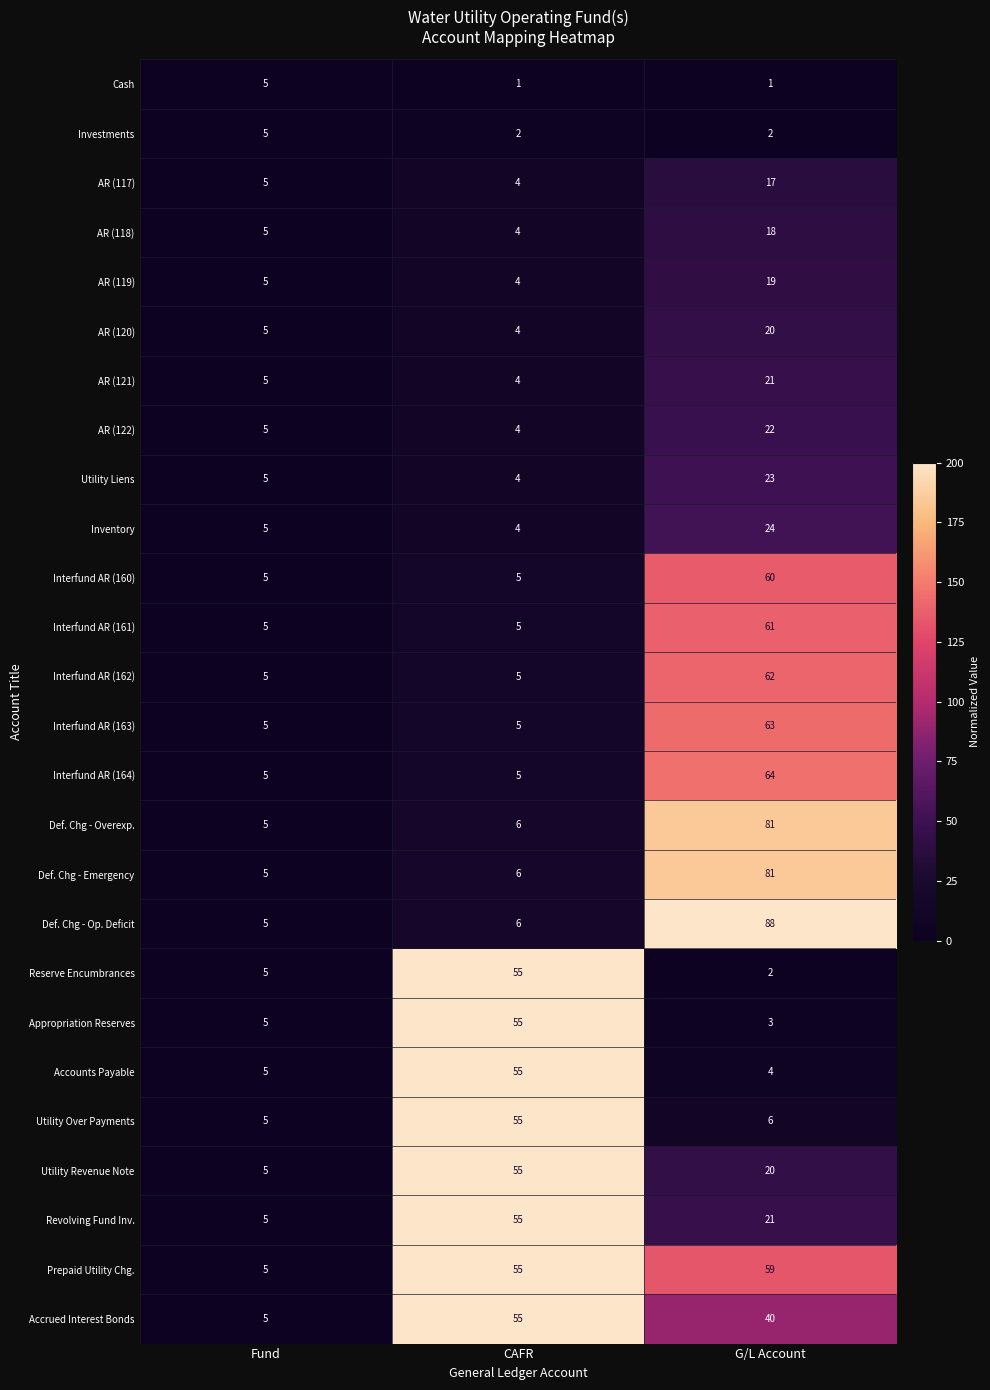

Which series has the widest spread of values?

Def. Chg - Op. Deficit